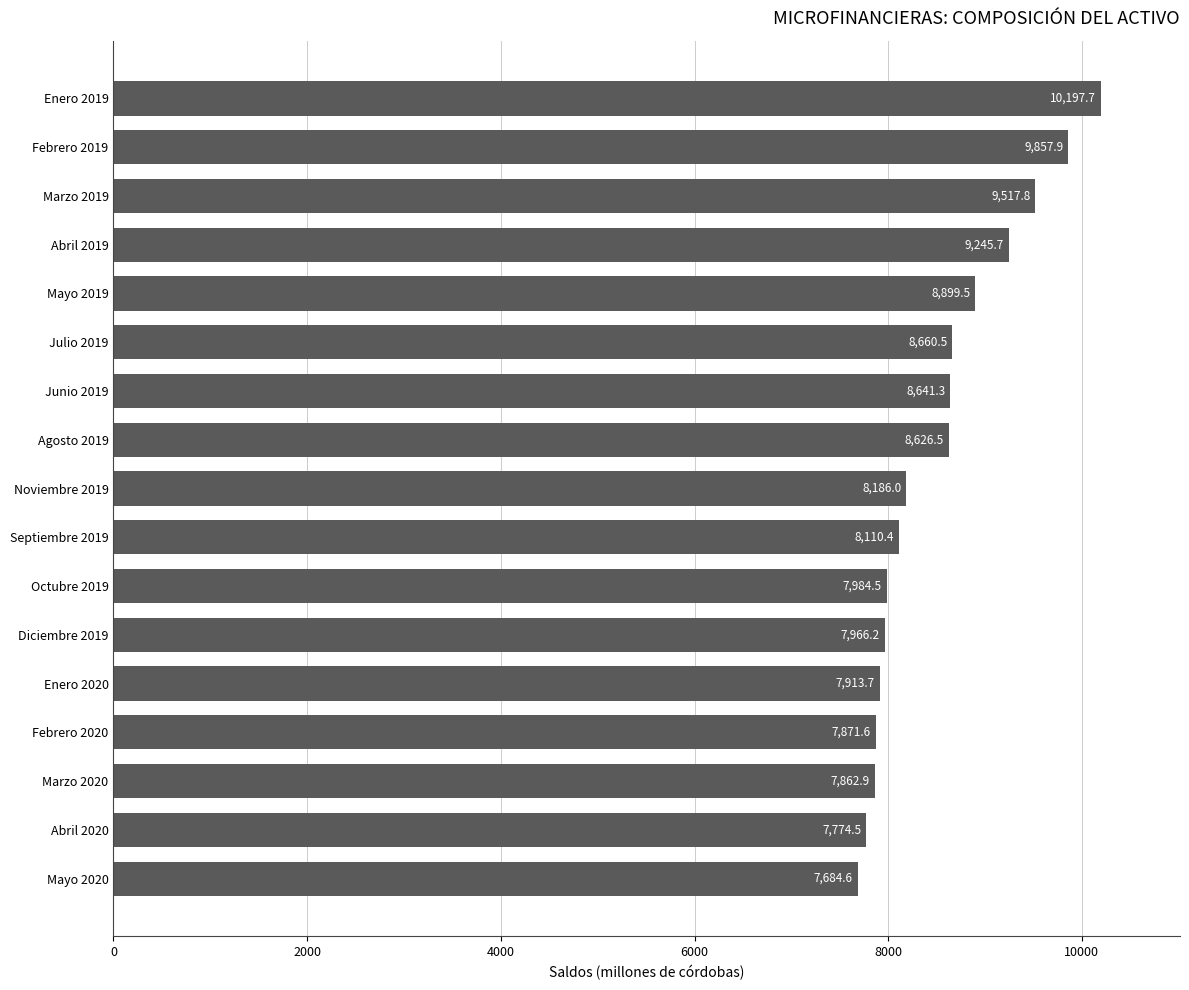

Between Enero 2019 and Agosto 2019, which is larger?

Enero 2019